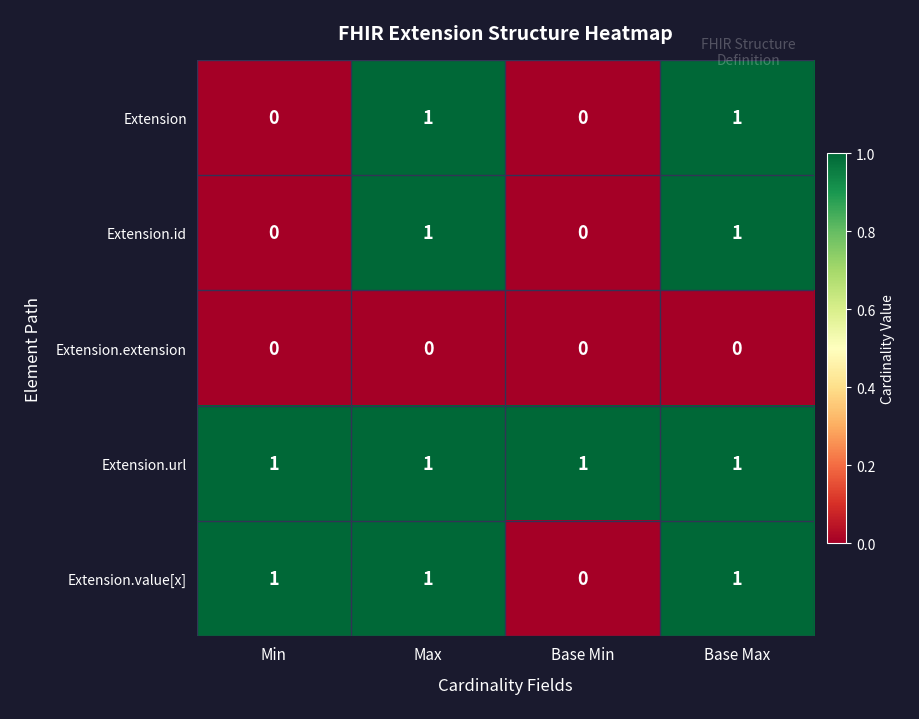

What is the sum of all Extension.value[x] values?

3